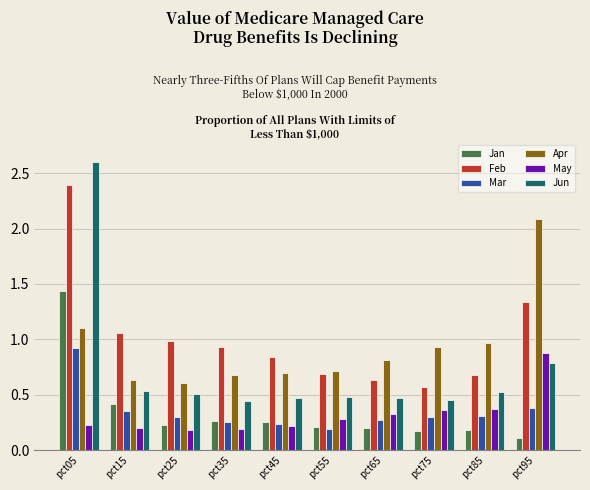

True or false: Jan has a value of 1.9 at pct05.

False